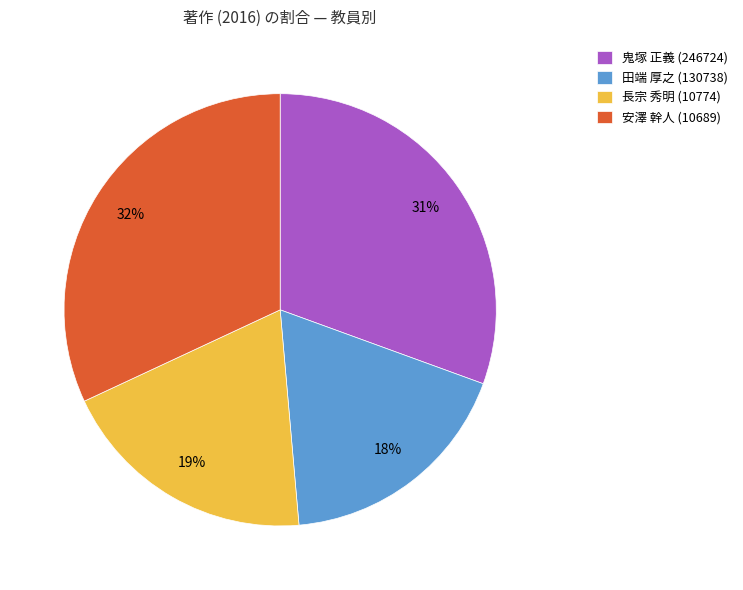

Do 長宗 秀明 (10774) and 田端 厚之 (130738) together represent more than half of the pie?

No